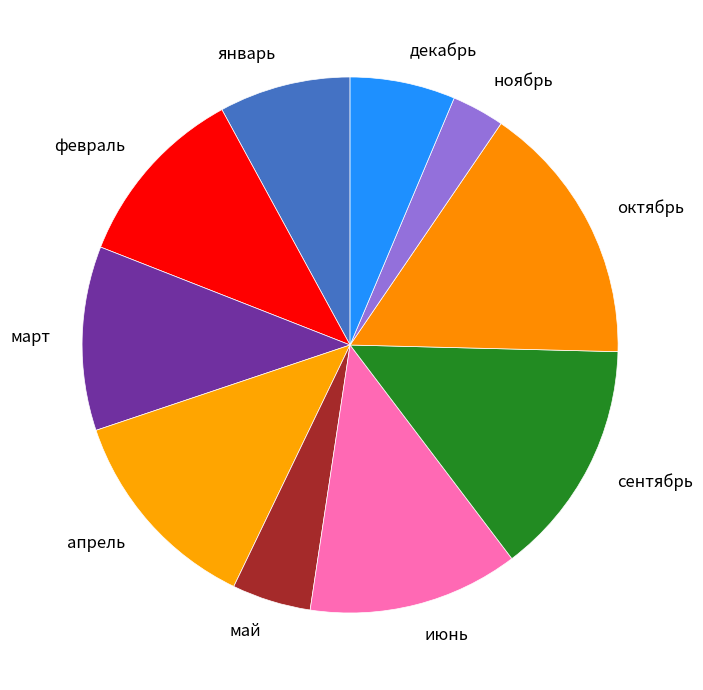

Is it true that октябрь is 5% of the pie?

False